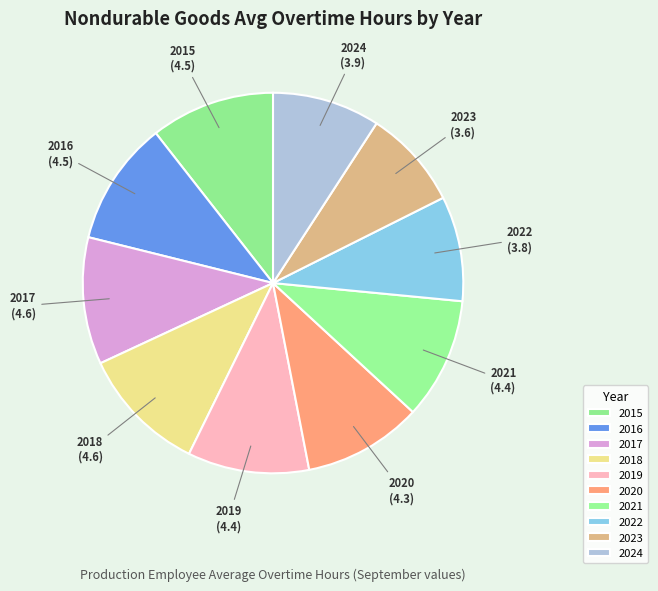

Do 2023 and 2016 together represent more than half of the pie?

No